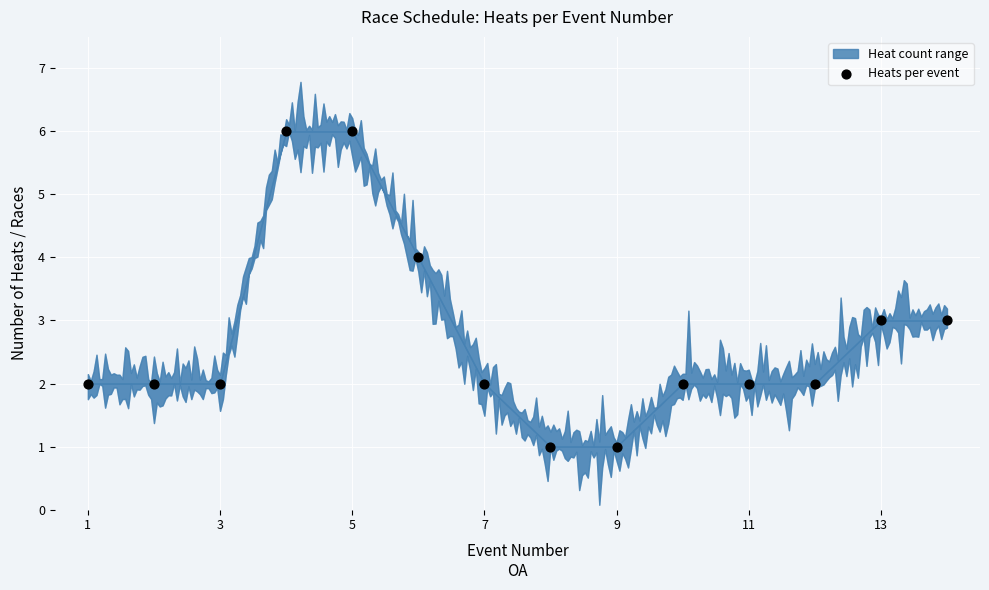

What is the range of Y values (max minus min)?

5